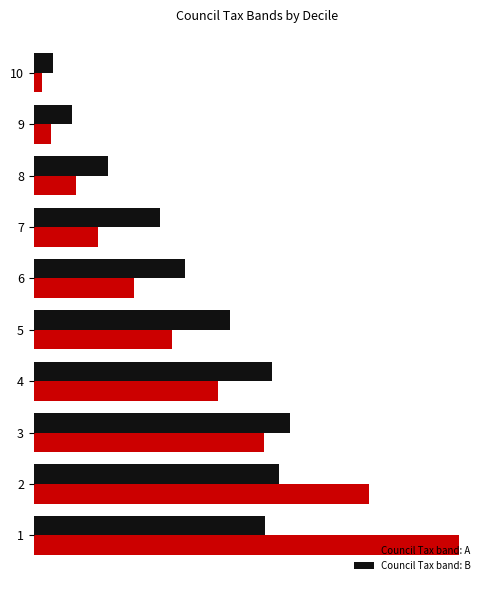

What are all the series names shown in the legend?

Council Tax band: A, Council Tax band: B